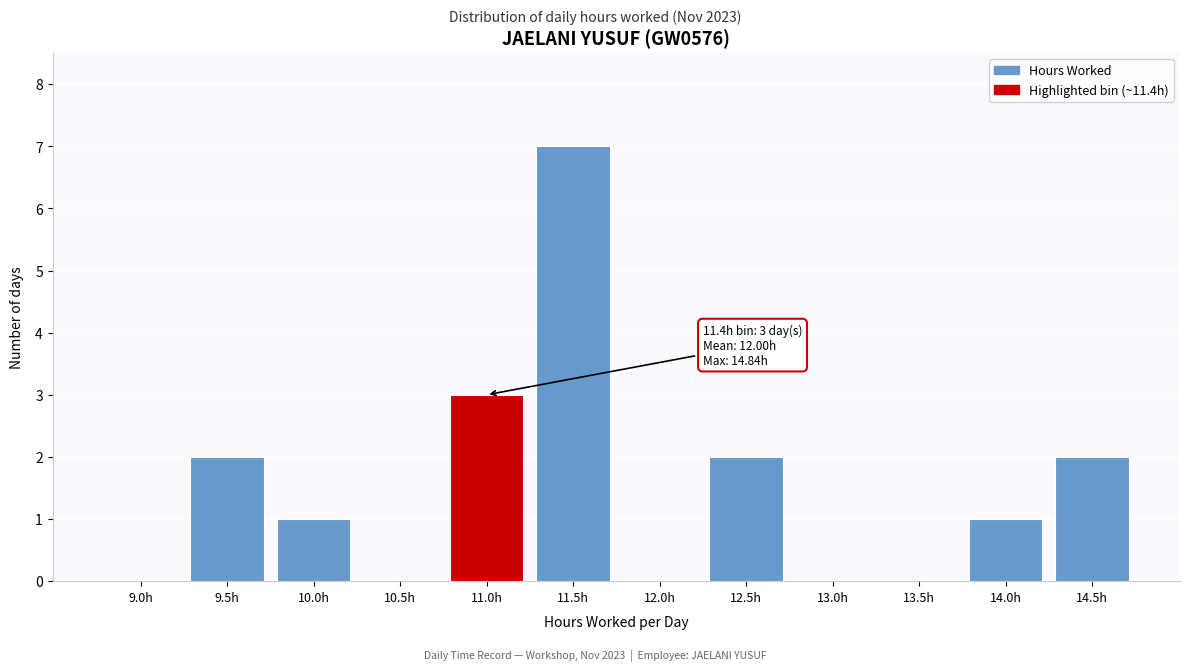

Reading left to right, list all the values displayed in this chart.

9.0h=0	9.5h=2	10.0h=1	10.5h=0	11.0h=3	11.5h=7	12.0h=0	12.5h=2	13.0h=0	13.5h=0	14.0h=1	14.5h=2